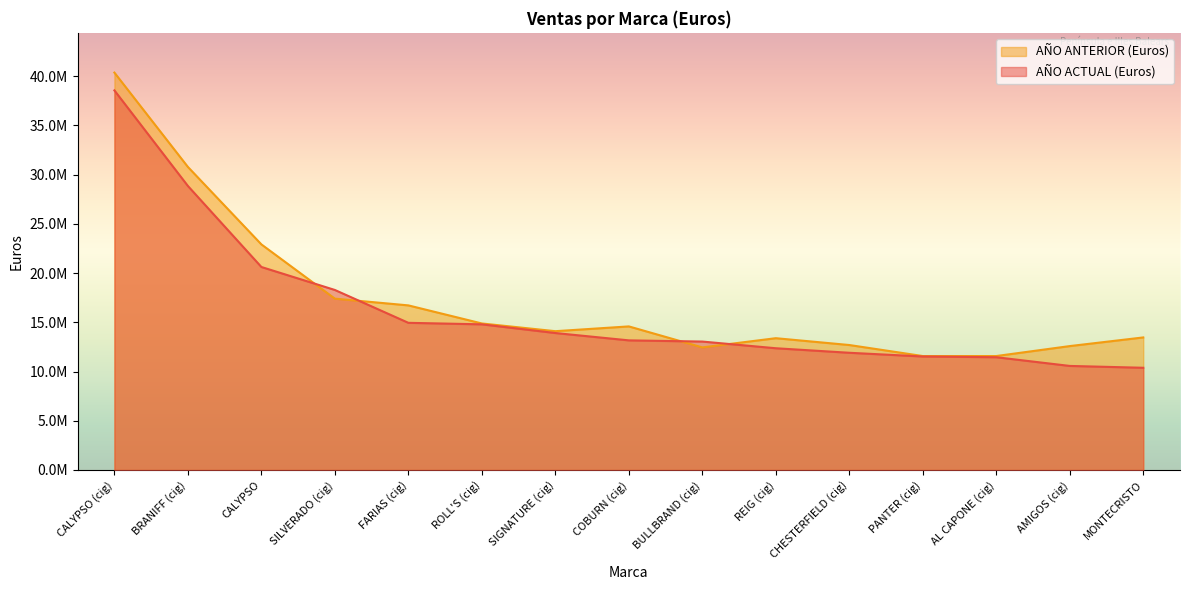

Reading right to left, list all the values displayed in this chart.

AÑO ACTUAL (Euros): 10381129.7	10567791.4	11451263.5	11526326.8	11903802.8	12364200.8	13043111.0	13164092.3	13909679.7	14792085.7	14945945.2	18282264.0	20616172.4	28843687.0	38549213.1
AÑO ANTERIOR (Euros): 13461848.5	12583318.6	11572413.1	11572122.4	12690834.0	13384421.2	12449806.8	14581704.0	14096055.3	14879875.7	16715941.5	17399717.4	22910354.7	30776315.9	40357878.5